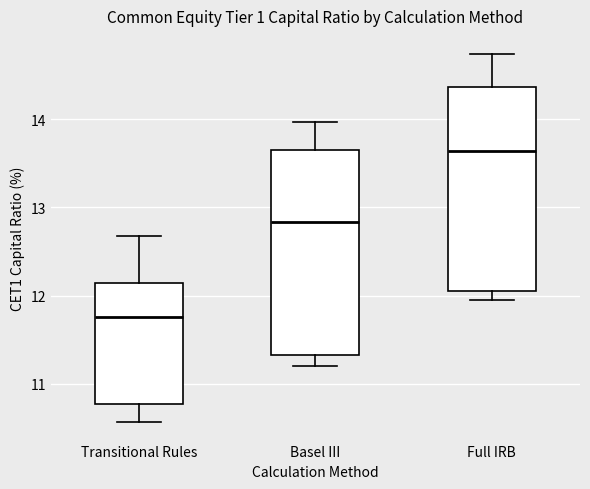

Reading left to right, transcribe this box plot: for each box, give where its median line is, the range the box spans, and where its two whiskers end, as read against the y-axis. The values are not printed on the chart, so give them approximately, as read against the axis.

Transitional Rules: median 11.8, box 10.8 to 12.1, whiskers 10.6 to 12.7
Basel III: median 12.8, box 11.3 to 13.6, whiskers 11.2 to 14.0
Full IRB: median 13.6, box 12.1 to 14.4, whiskers 12.0 to 14.7